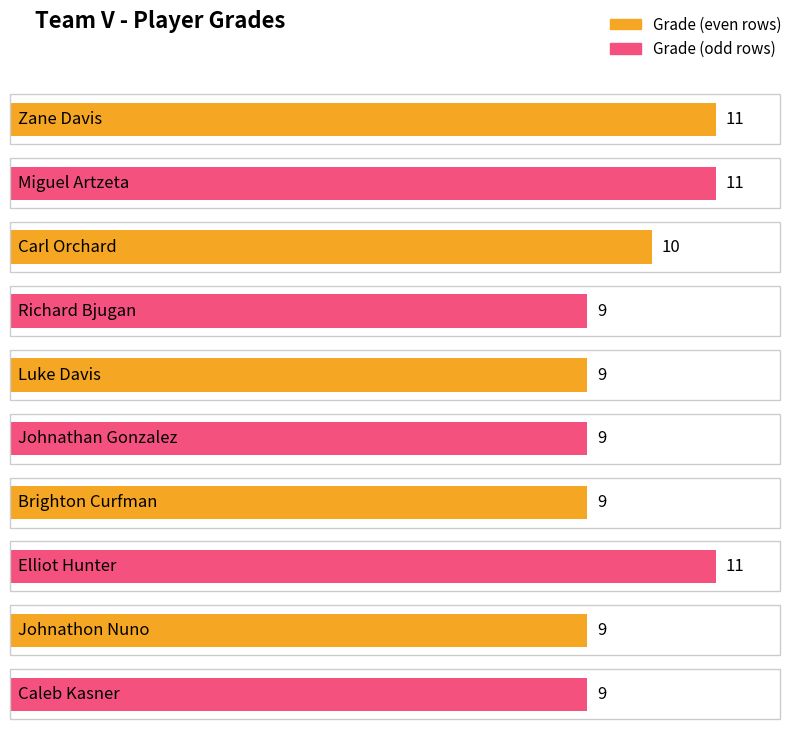

Does the chart contain stacked bars?

No